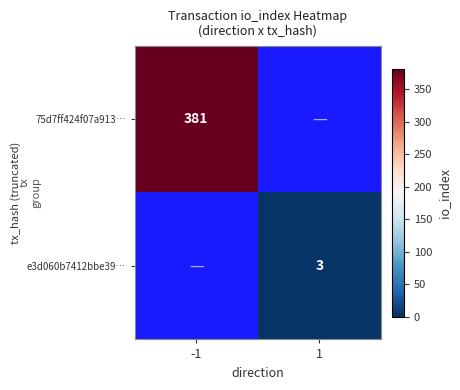

The value of 75d7ff424f07a913… at -1 is 626. True or false?

False